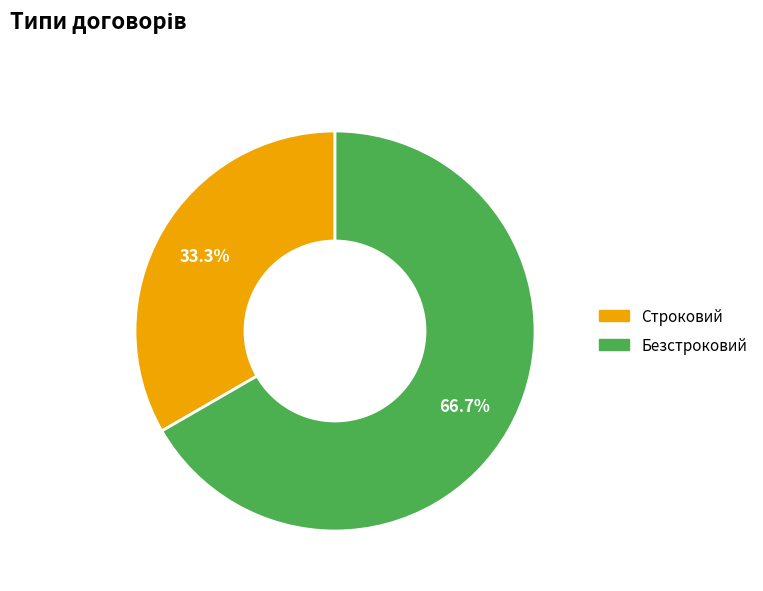

The Безстроковий slice represents 67% of the pie. True or false?

True